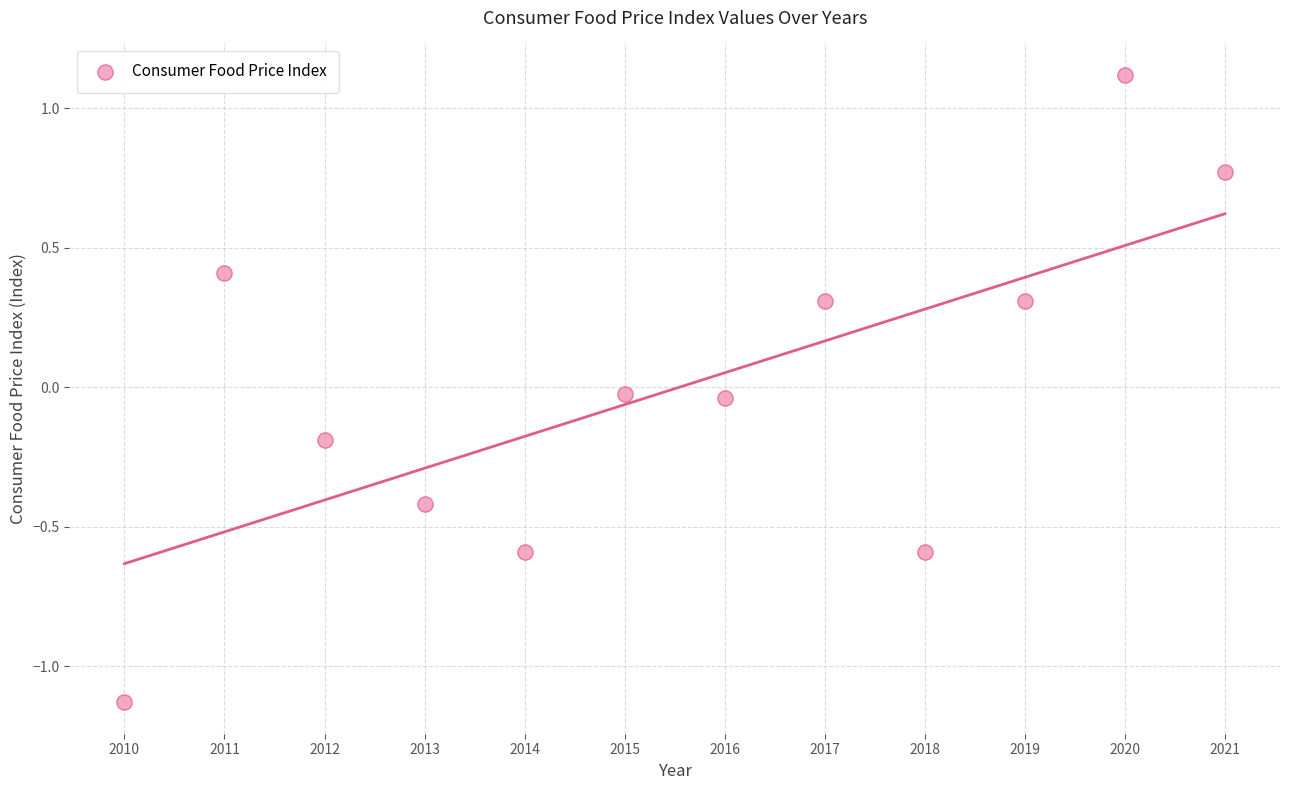

What is the average X value?

2015.5